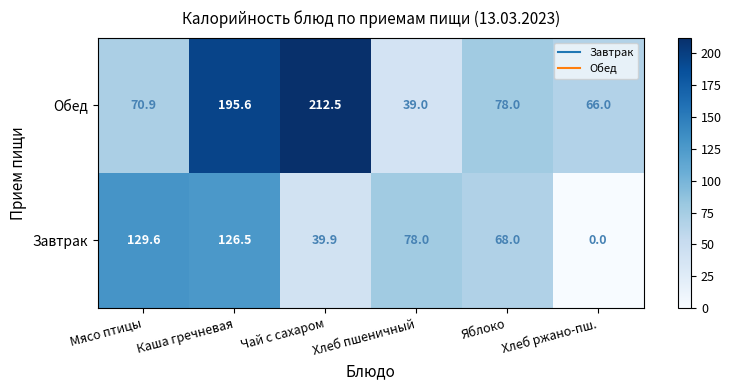

Which series has the largest range (max minus min)?

Обед